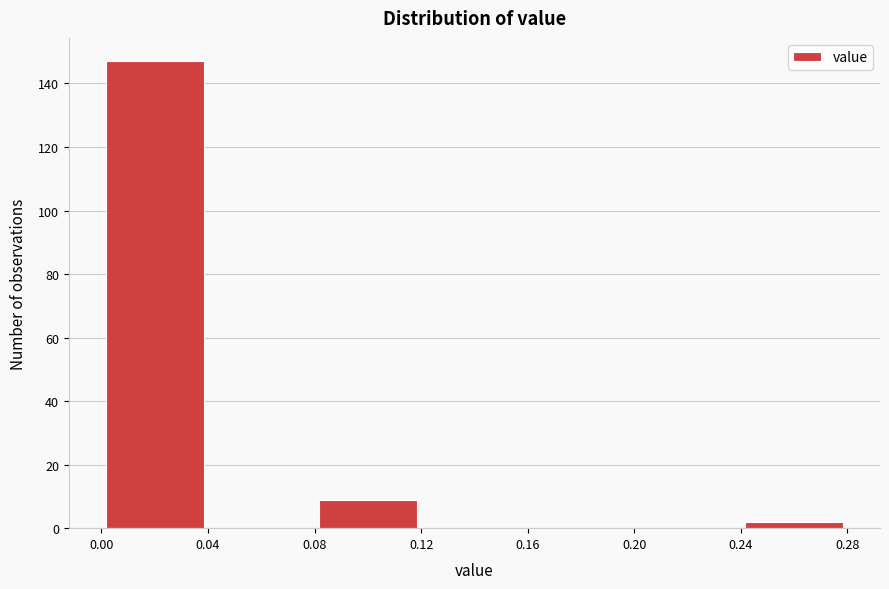

Reading left to right, list every bar in this chart as the range it spans on the x-axis followed by its height. The values are not printed on the chart, so give them approximately, as read against the axis.

0.00 to 0.04: 148
0.04 to 0.08: 0
0.08 to 0.12: 10
0.12 to 0.16: 0
0.16 to 0.20: 0
0.20 to 0.24: 0
0.24 to 0.28: 2